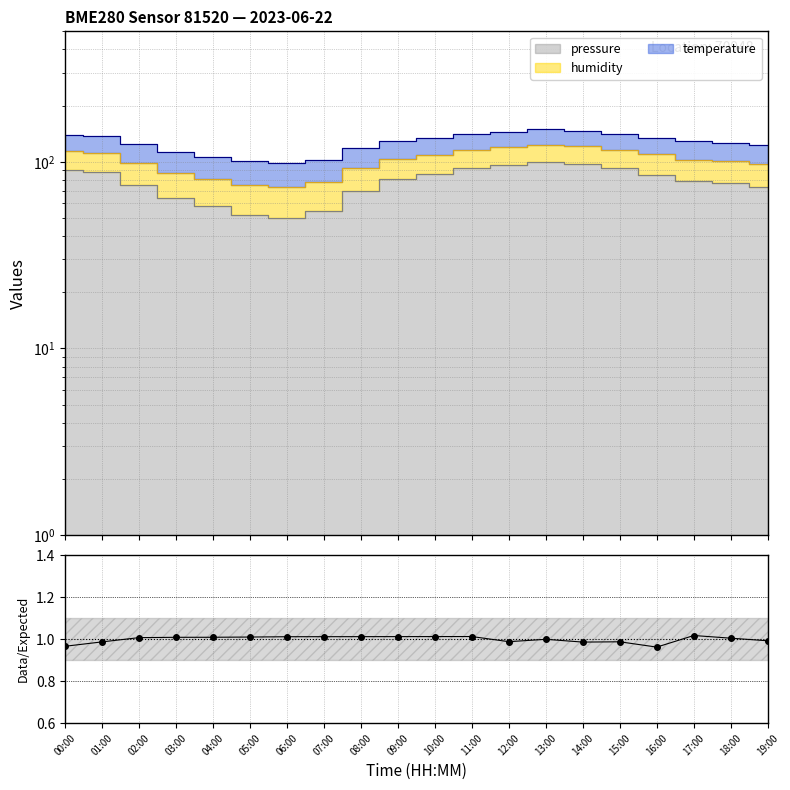

What is the minimum value shown in the chart?

1.0